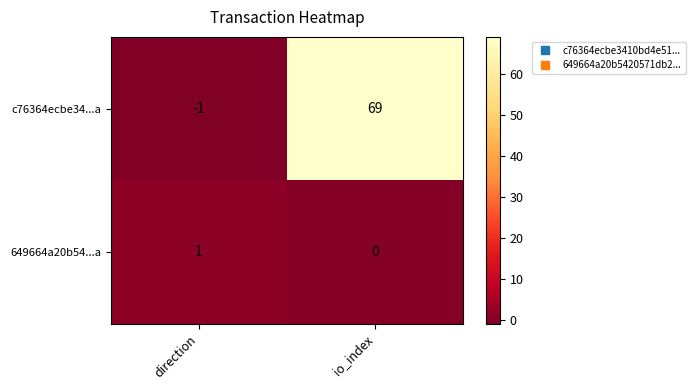

Rank the series by their maximum value, from highest to lowest.

c76364ecbe34...a, 649664a20b54...a